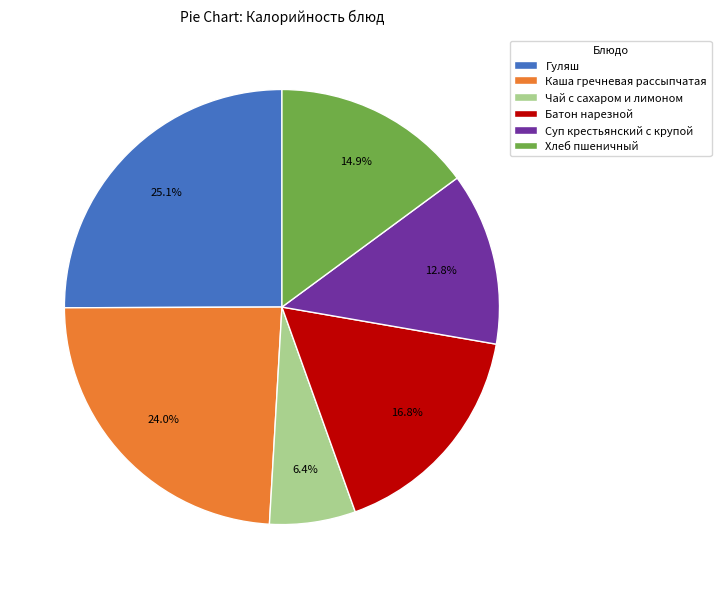

Is it true that Чай с сахаром и лимоном is 1% of the pie?

False